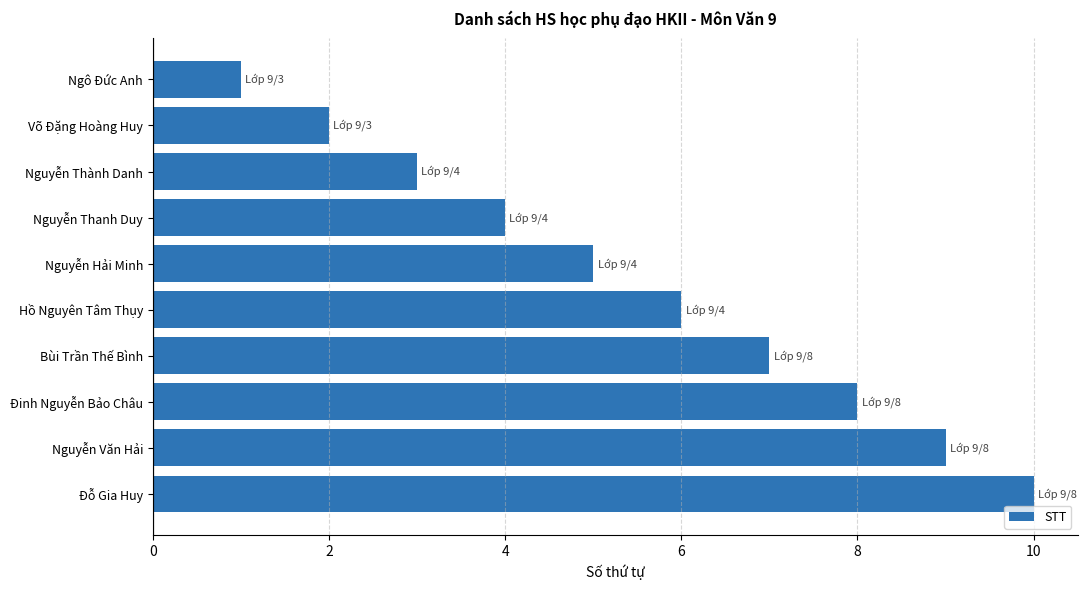

Does the chart contain stacked bars?

No